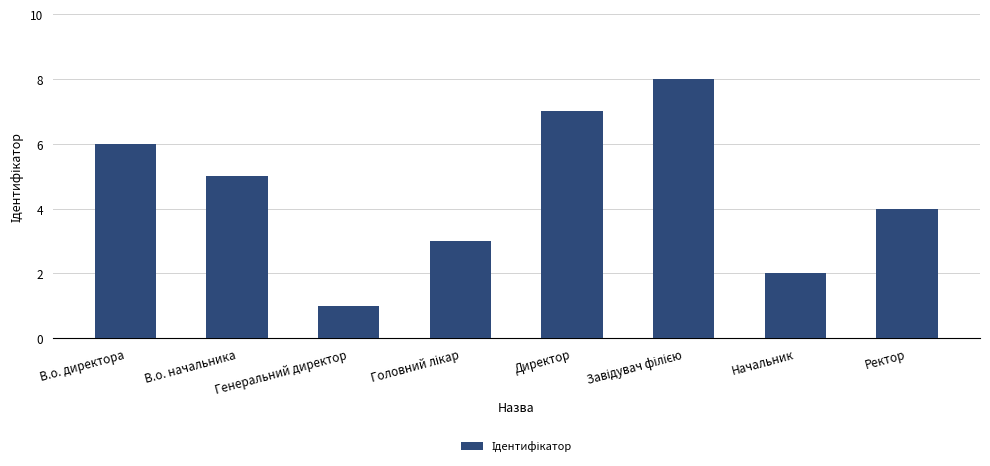

What is the sum of all values?

36